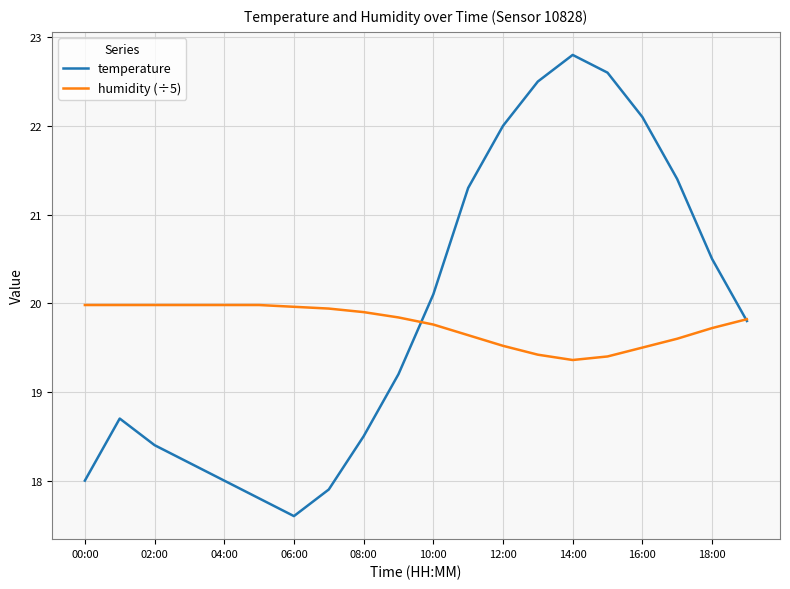

What is the greatest value displayed?

22.8